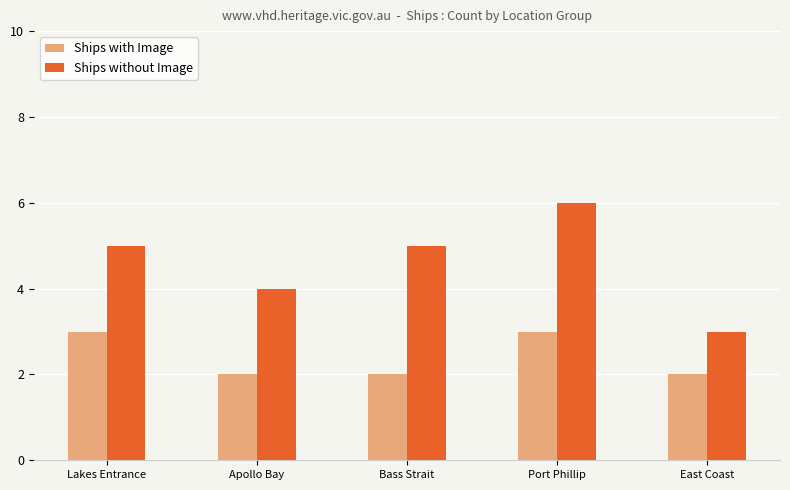

Count the number of data series in this chart.

2